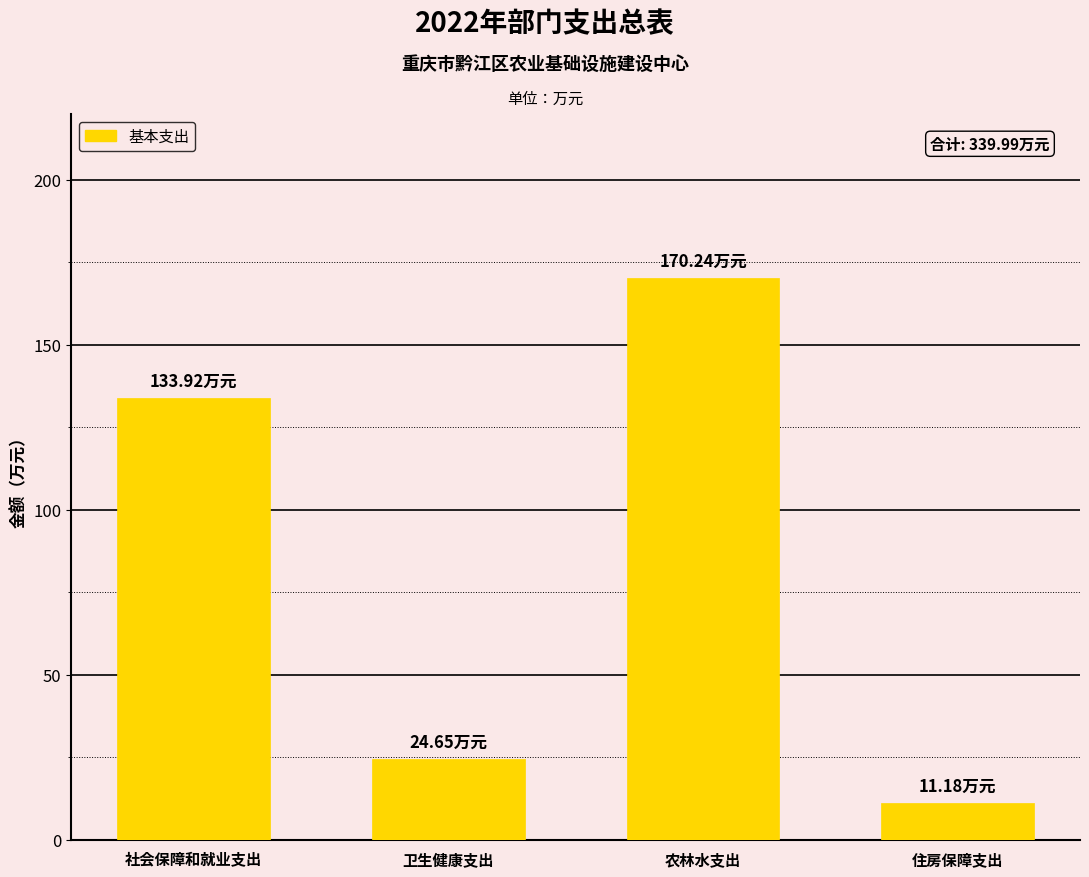

What position from the right is 住房保障支出?

1